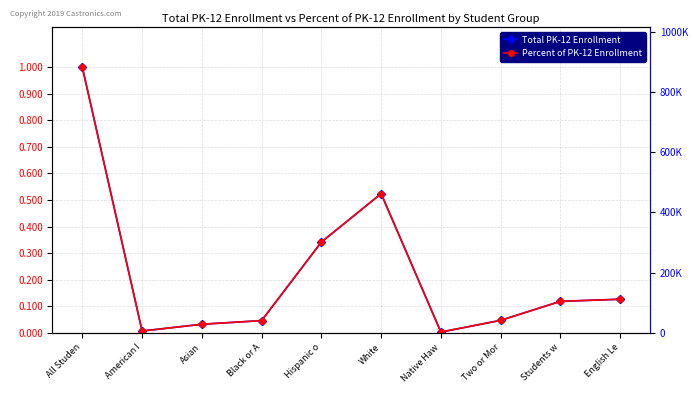

Where is the first local minimum for Total PK-12 Enrollment?

American I